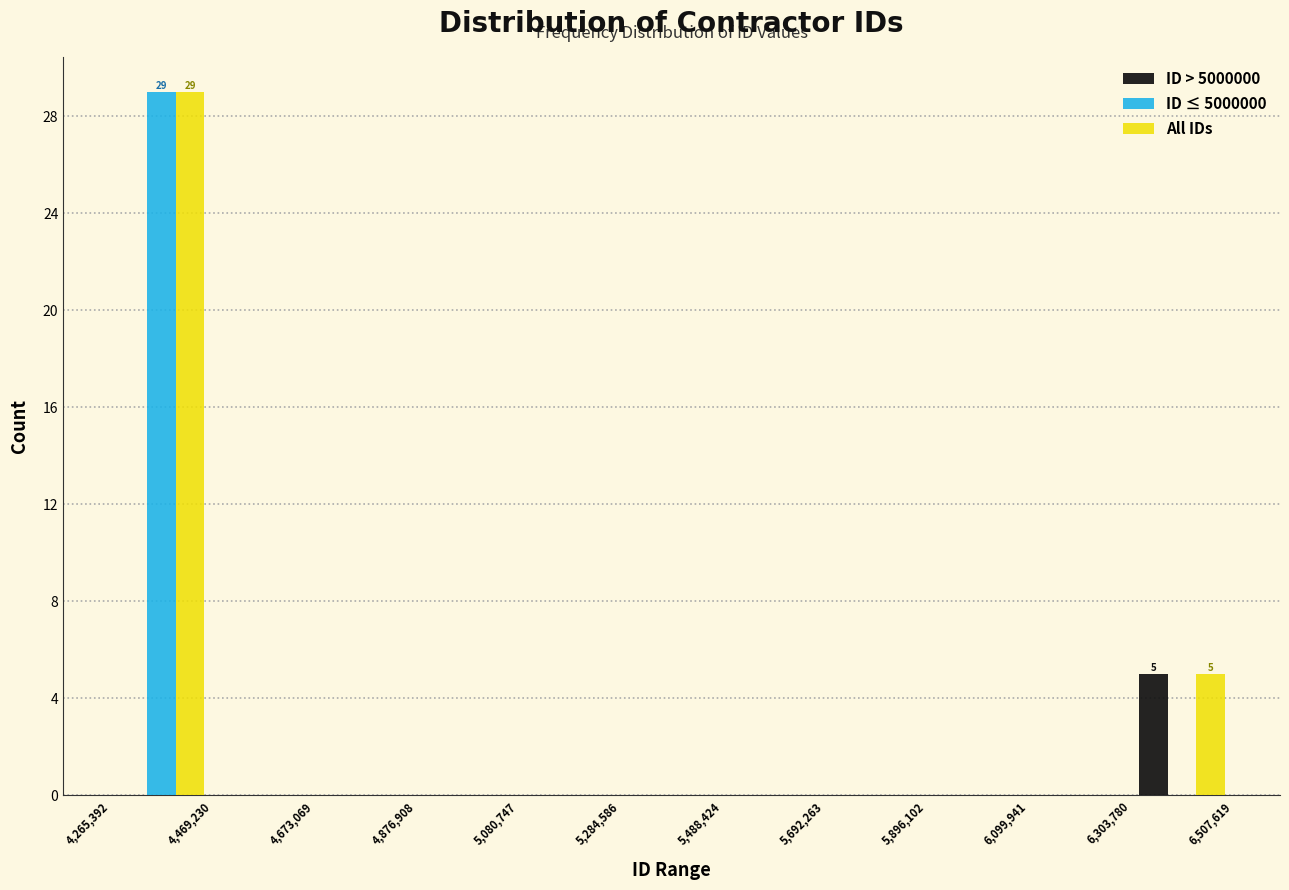

In the ID > 5000000 series, which range on the x-axis has the tallest bar?

6,303,780 to 6,507,619